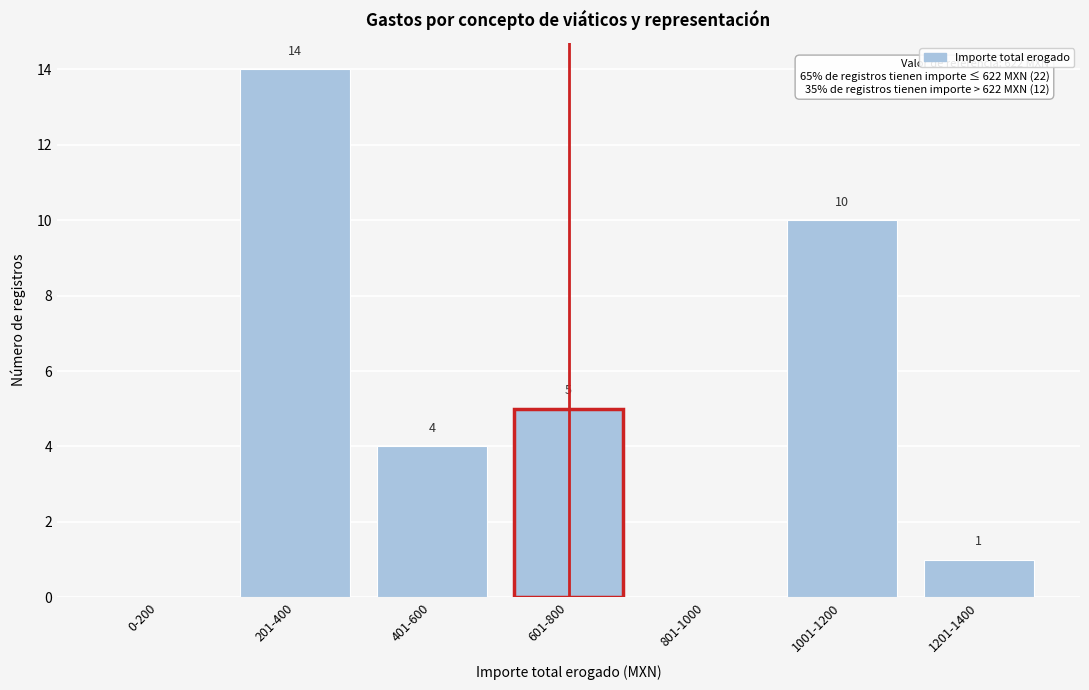

Reading left to right, transcribe all the data shown in this chart.

0-200=0	201-400=14	401-600=4	601-800=5	801-1000=0	1001-1200=10	1201-1400=1